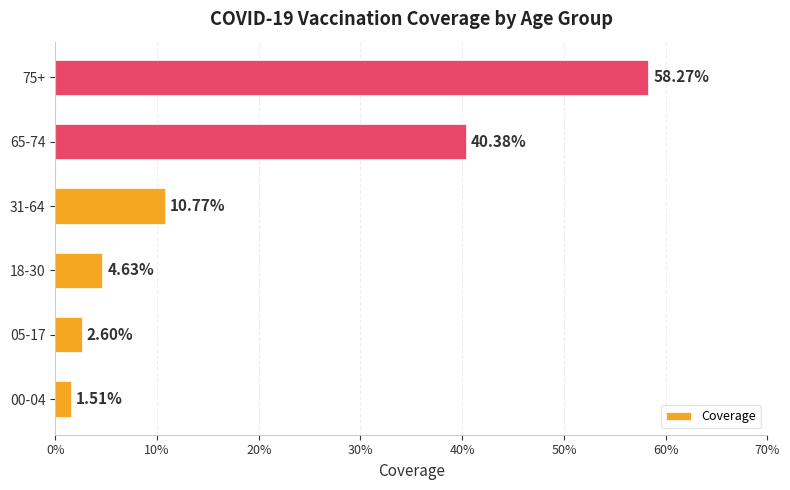

Does the chart contain any negative values?

No